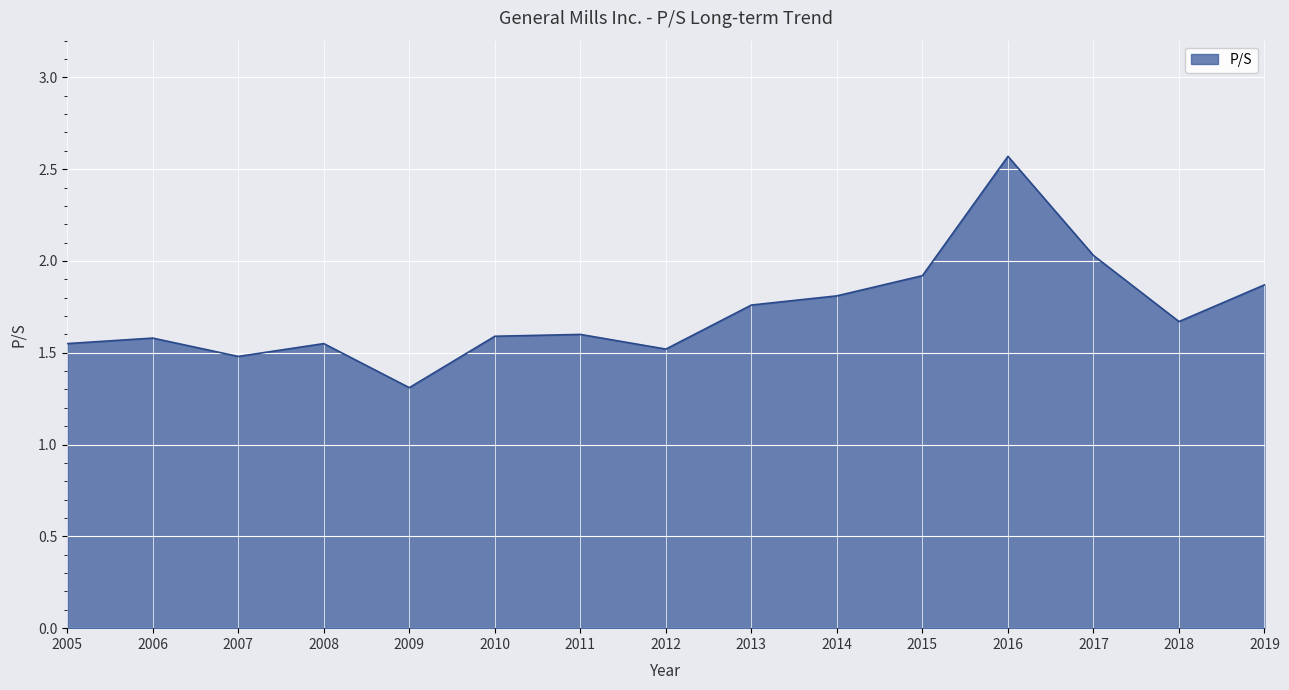

What is the difference between the maximum and minimum values?

1.3